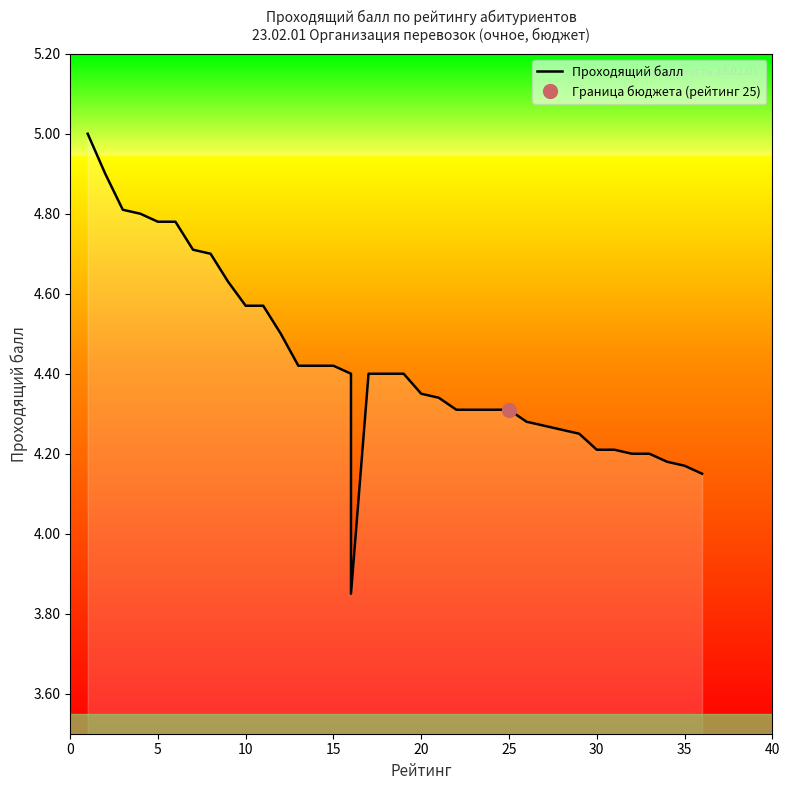

How many lines are shown in the chart?

1